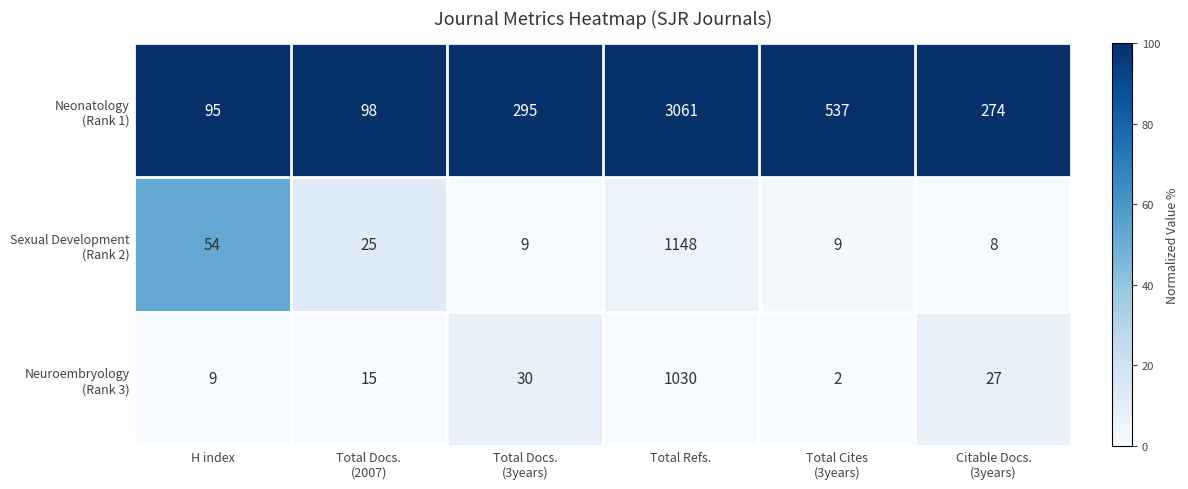

What is the greatest value displayed?

3061